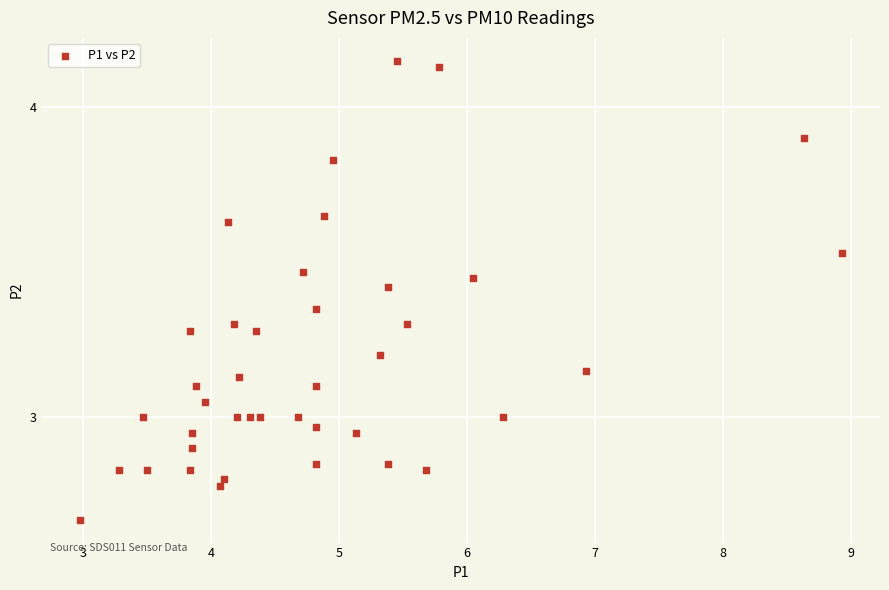

What is the range of X values (max minus min)?

6.0